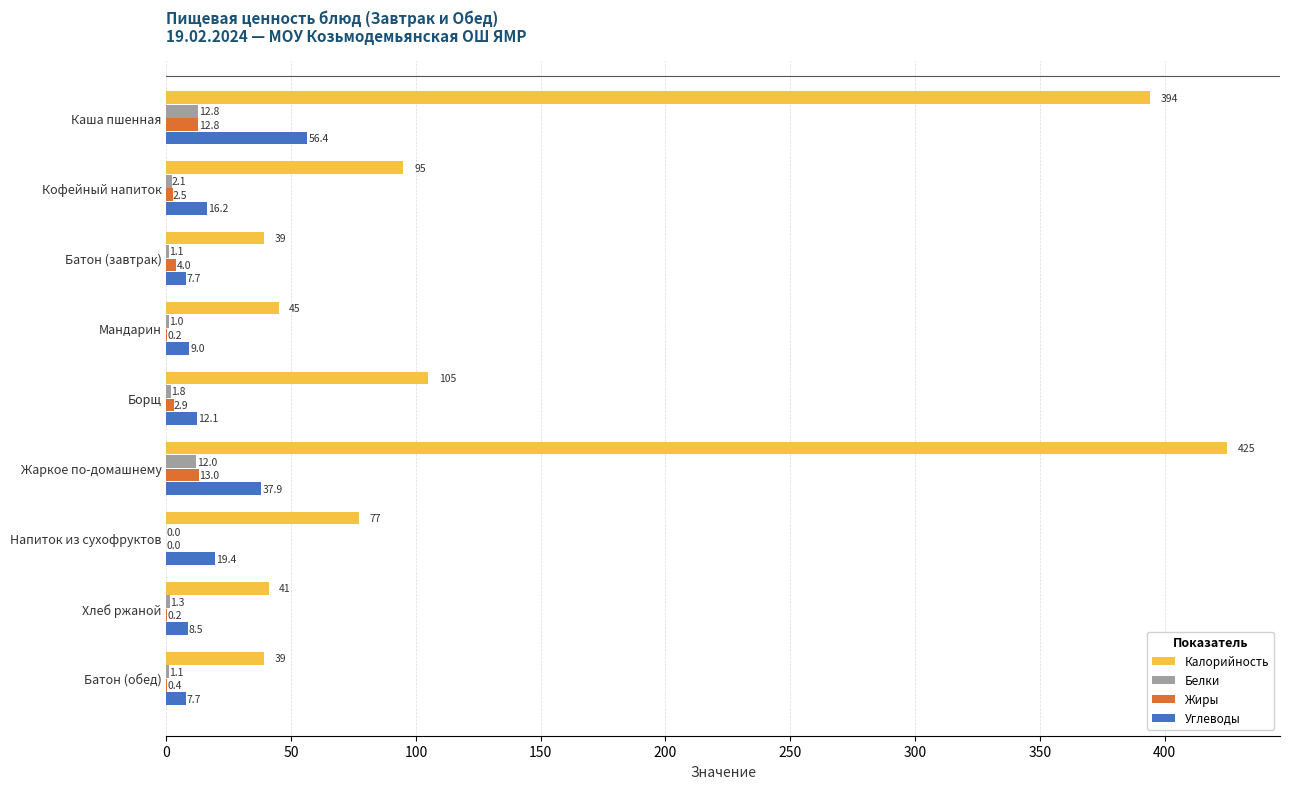

True or false: Углеводы has a value of 8.5 at Хлеб ржаной.

True